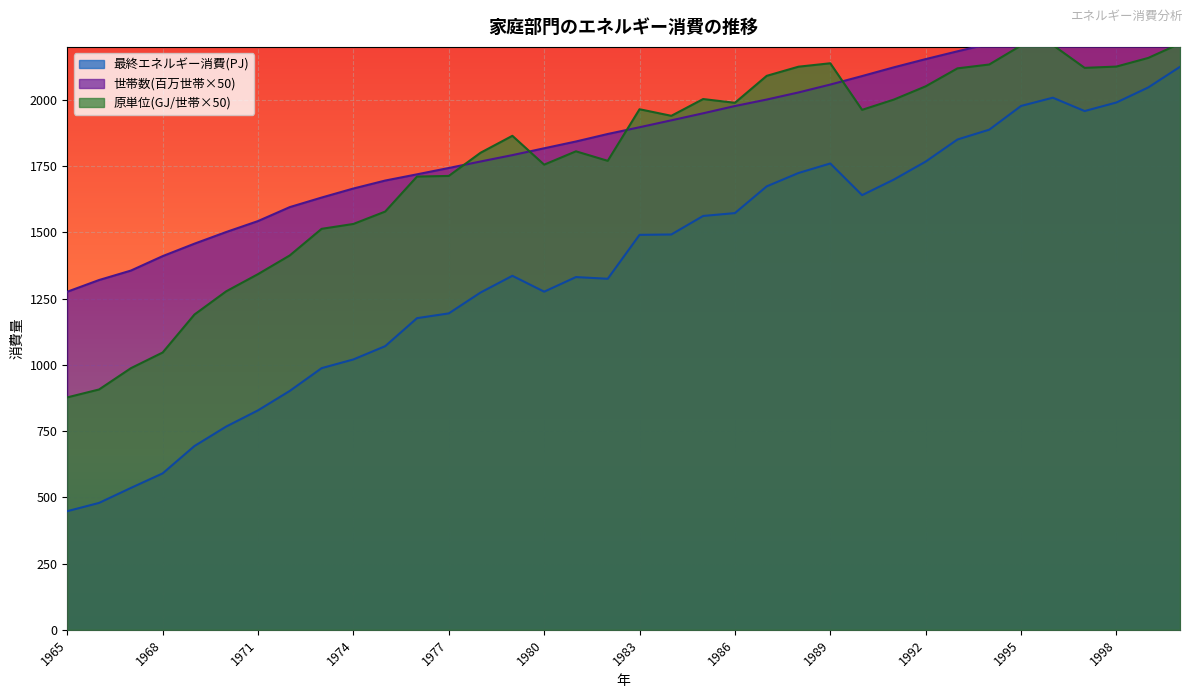

The 世帯数(百万世帯) series shows 1922.9 at 1984. True or false?

True